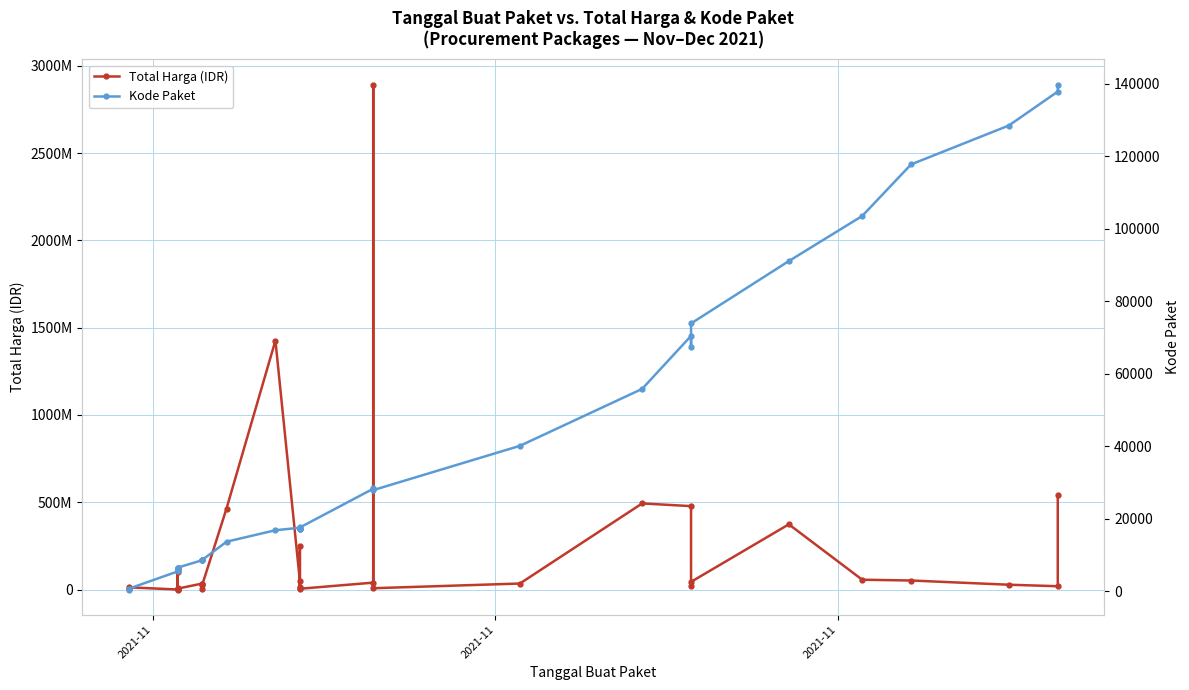

How many lines are shown in the chart?

2